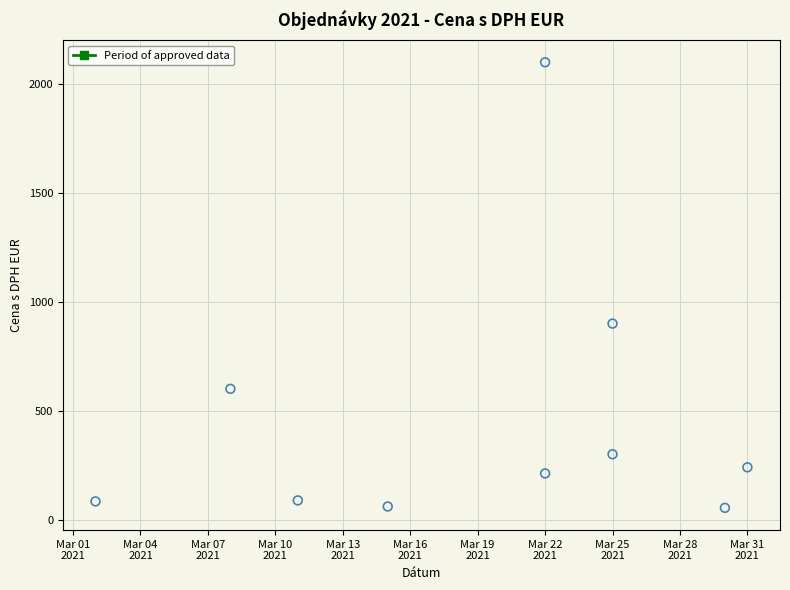

What is the range of Y values (max minus min)?

2046.1